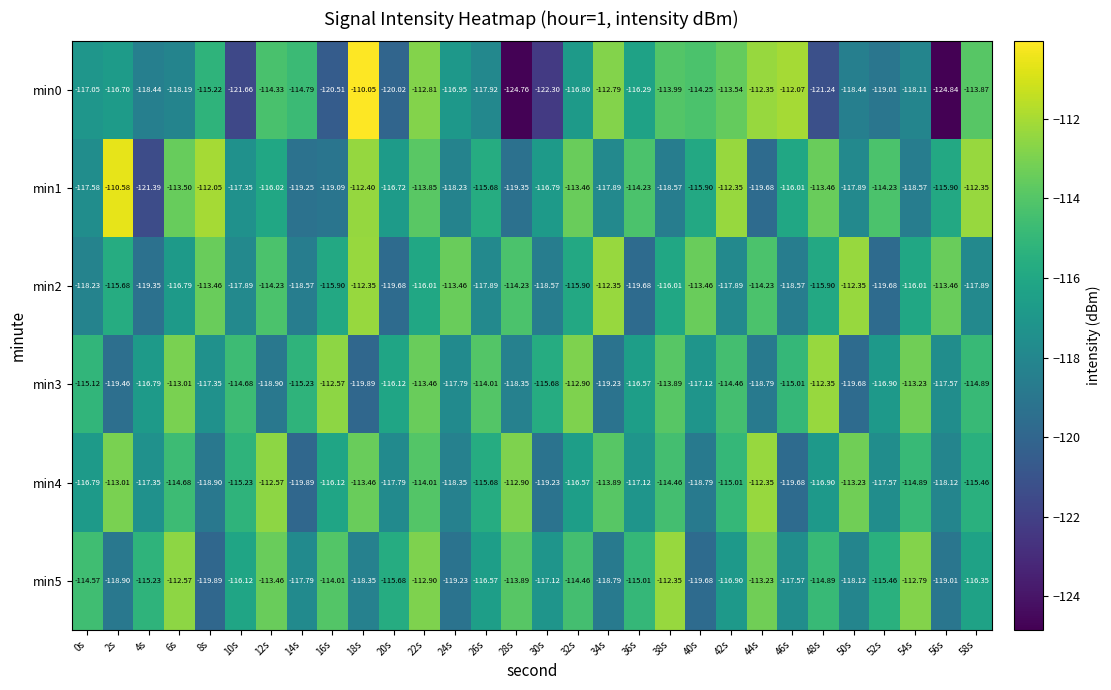

How many data points in min3 are less than -115?

19